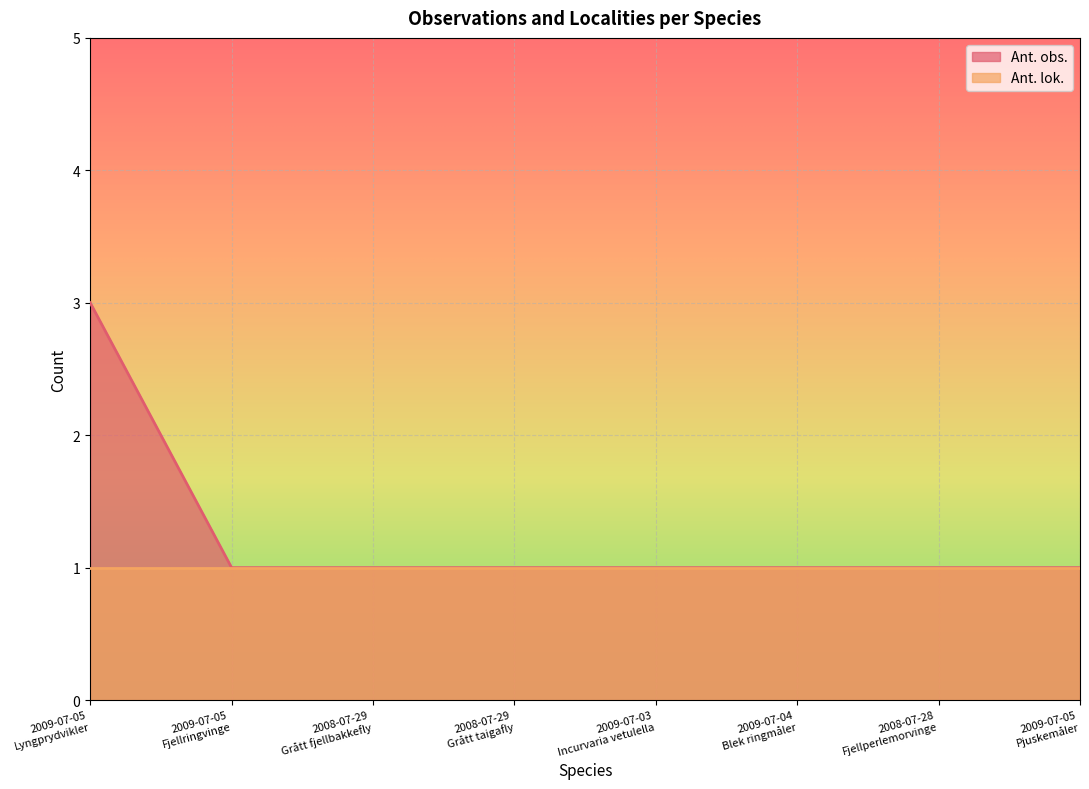

Reading left to right, extract all data points from this chart.

3	1	1	1	1	1	1	1